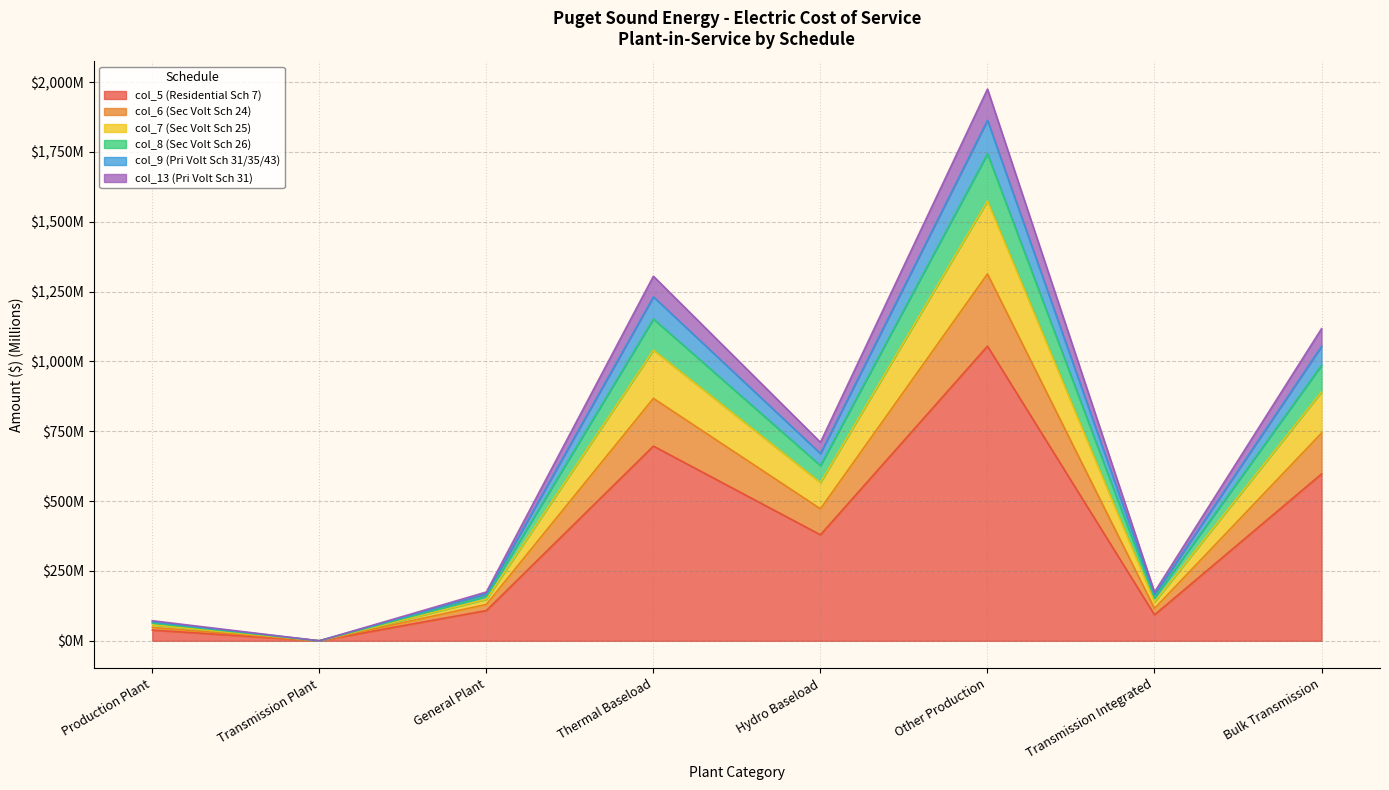

True or false: col_8 (Sec Volt Sch 26) and col_9 (Pri Volt Sch 31/35/43) cross at least once.

False